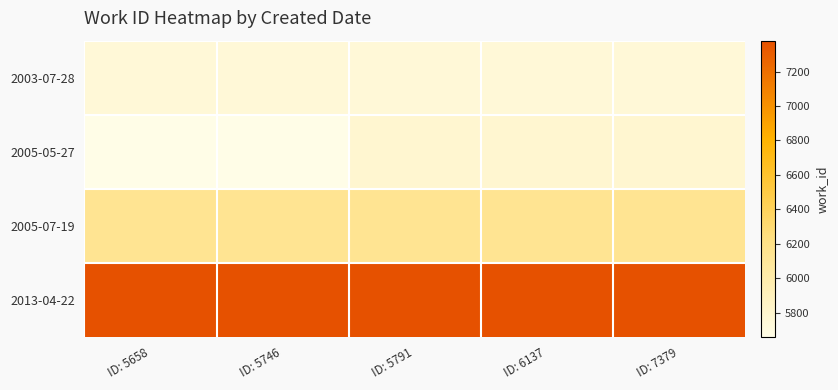

Reading right to left, list all the values displayed in this chart.

2003-07-28: ID: 7379=5746	ID: 6137=5746	ID: 5791=5746	ID: 5746=5746	ID: 5658=5746
2005-05-27: ID: 7379=5791	ID: 6137=5791	ID: 5791=5791	ID: 5746=5658	ID: 5658=5658
2005-07-19: ID: 7379=6137	ID: 6137=6137	ID: 5791=6137	ID: 5746=6137	ID: 5658=6137
2013-04-22: ID: 7379=7379	ID: 6137=7379	ID: 5791=7379	ID: 5746=7379	ID: 5658=7379